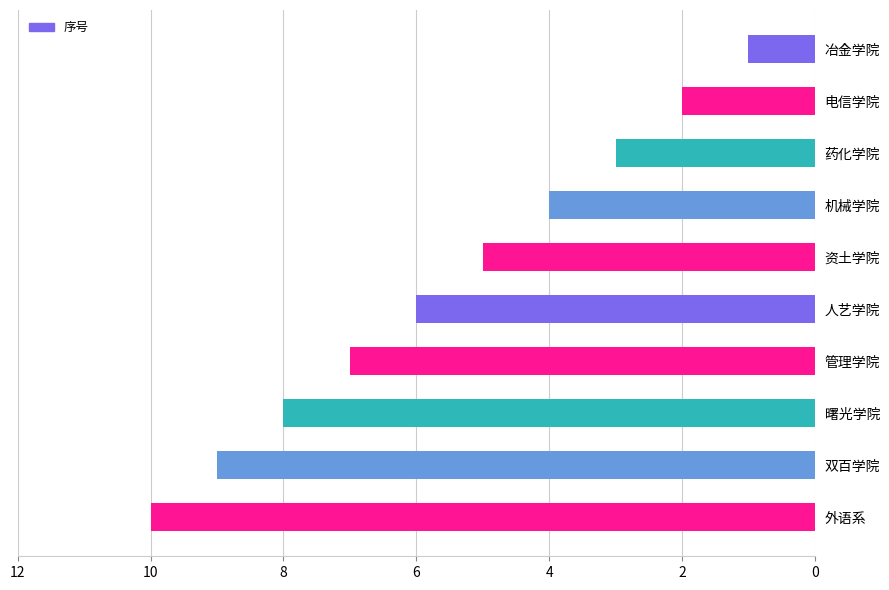

What is the difference between the maximum and second lowest values?

8